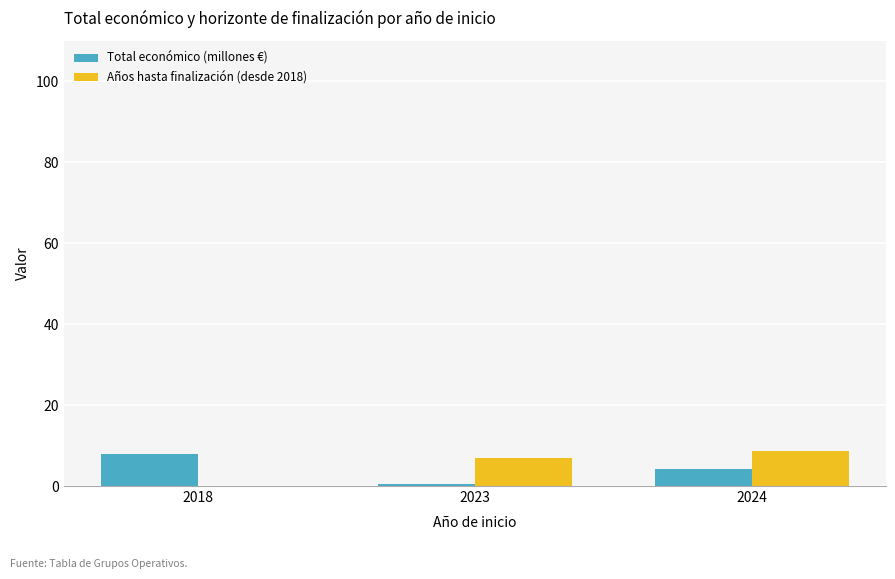

Between 2018 and 2023, which series saw the biggest shift?

Años hasta finalización (desde 2018)